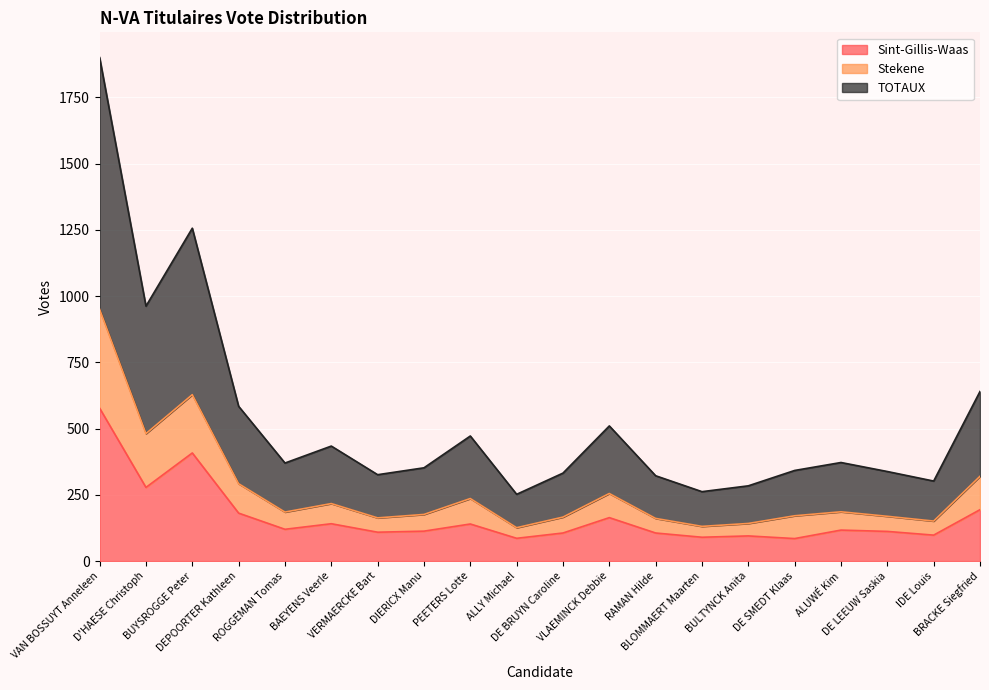

What value does the TOTAUX series have at BUYSROGGE Peter, to the nearest 100?

1300